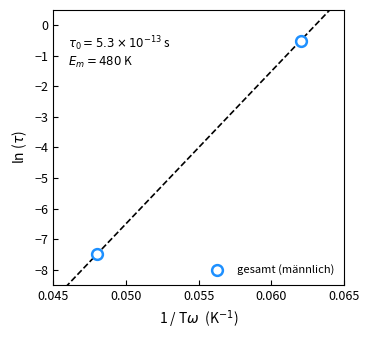

What is the average Y value?

-4.0